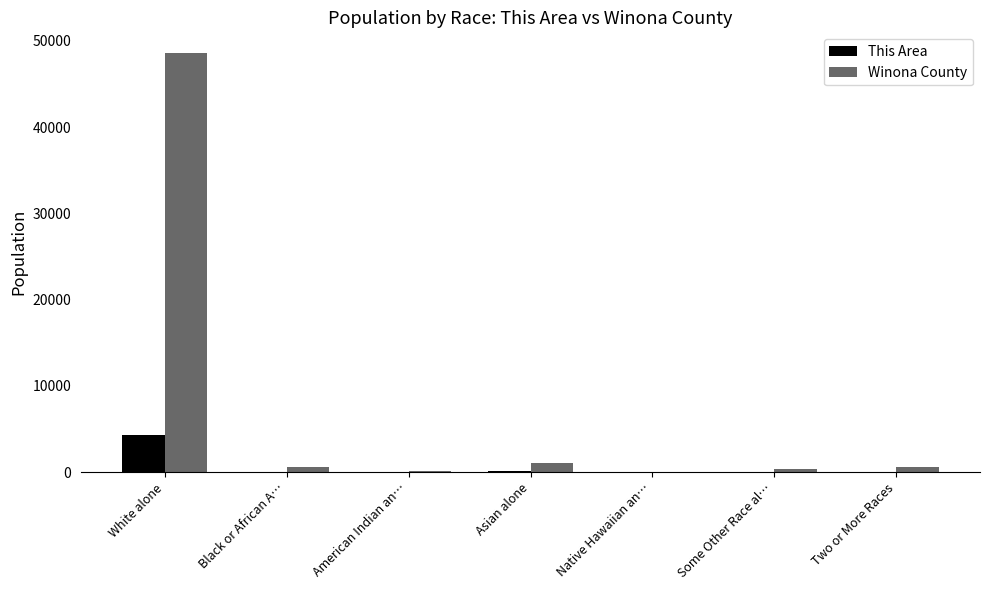

Which label corresponds to the largest value in the chart?

White alone